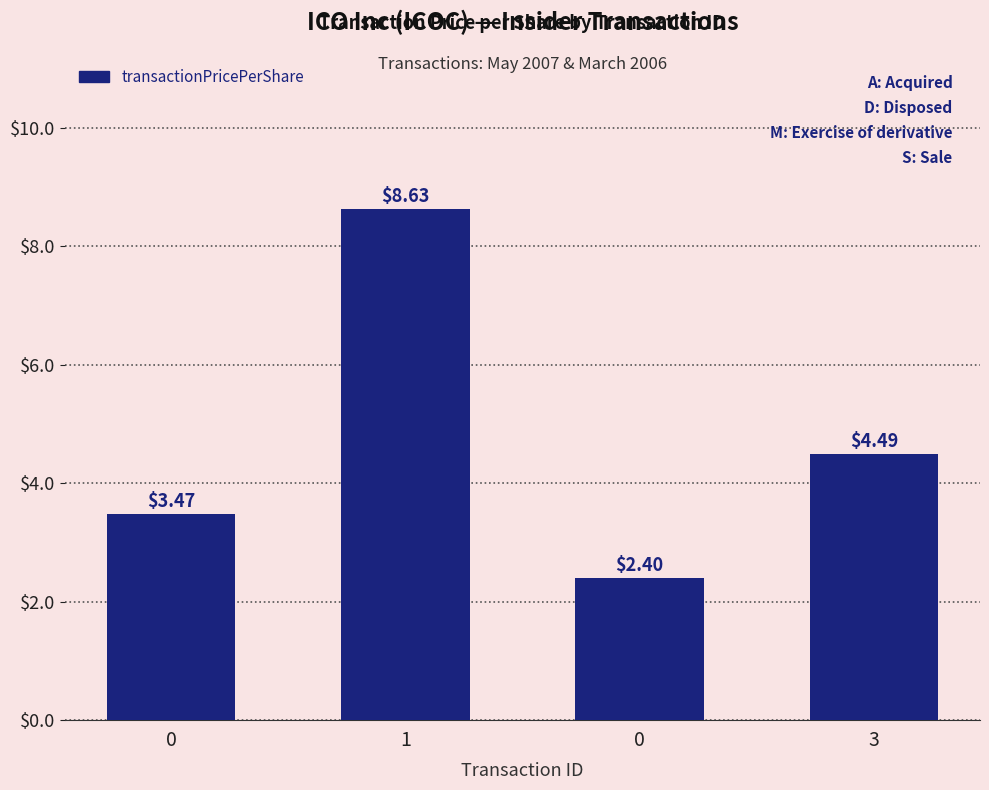

How many values exceed 4?

2